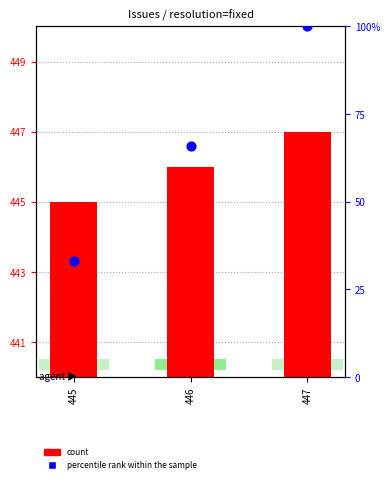

Which series contains the highest Y value?

count